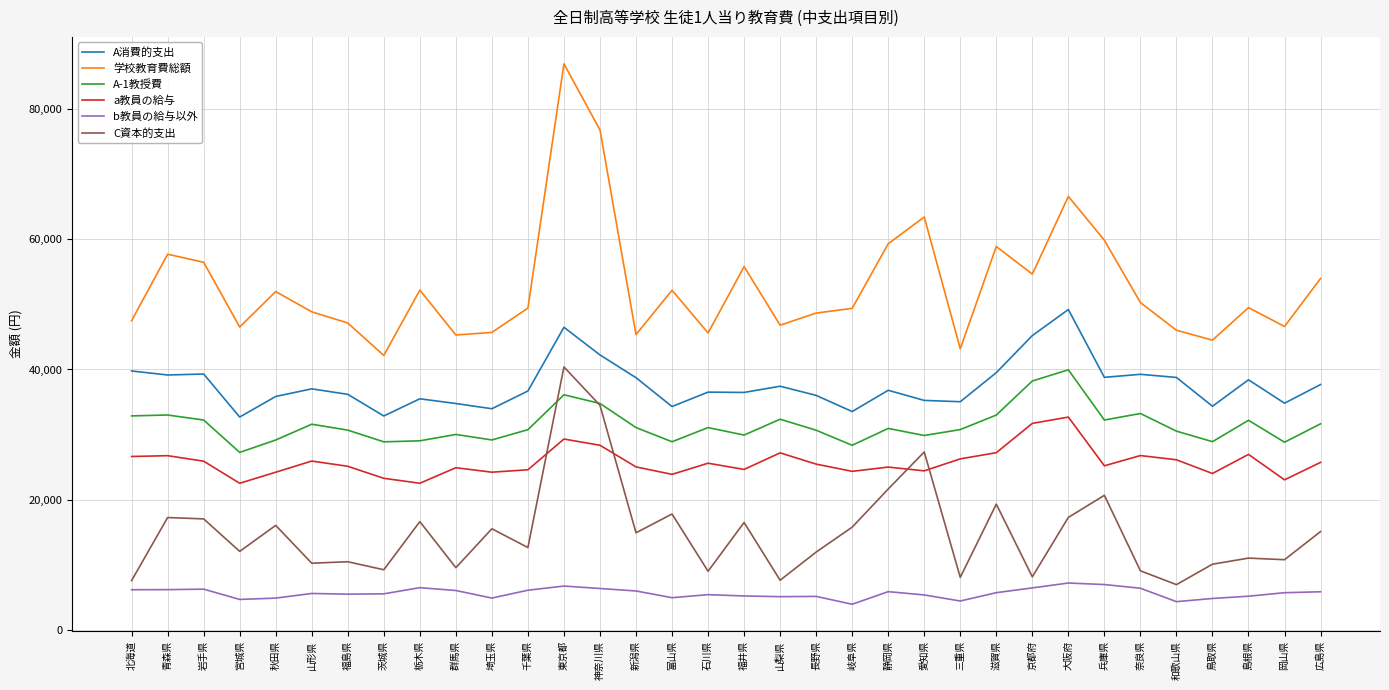

Where is the first local minimum for C資本的支出?

宮城県